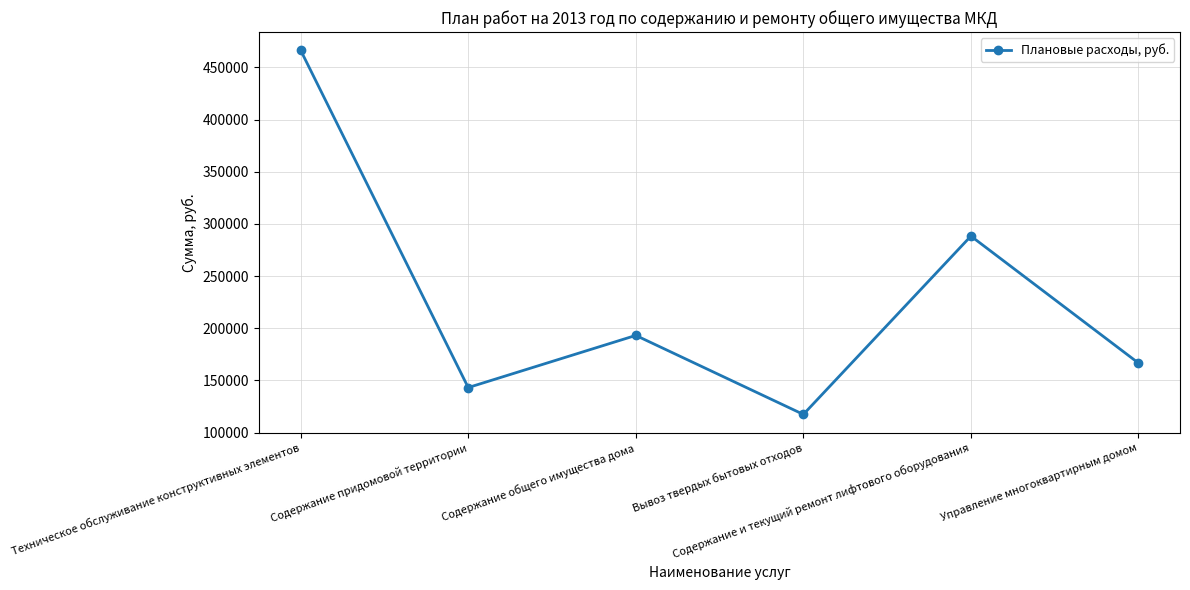

What is the difference between the maximum and minimum values?

349047